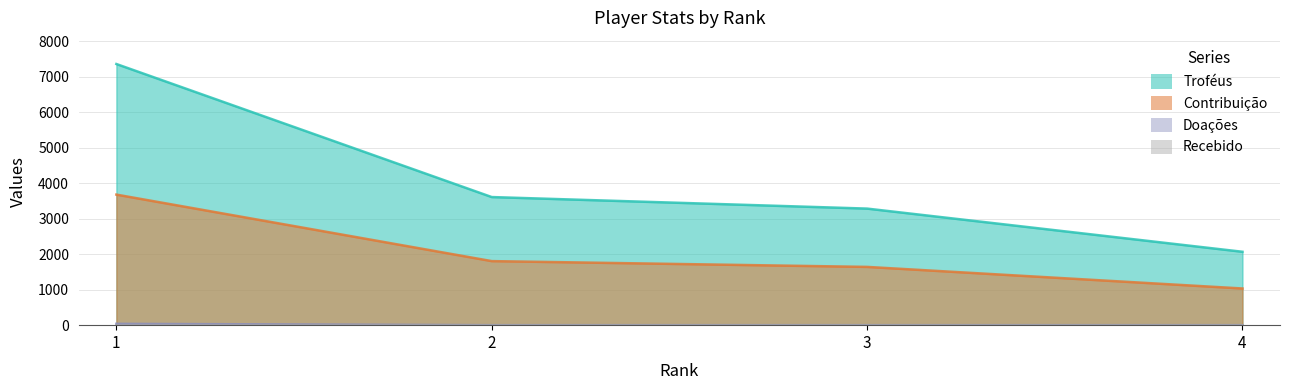

How many Doações values are between 0 and 38?

4